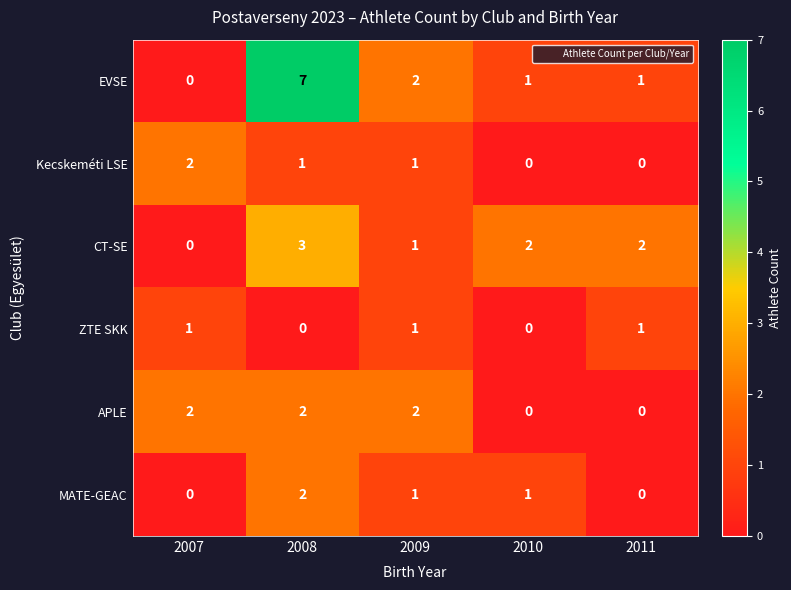

Reading right to left, transcribe all the data shown in this chart.

EVSE: 2011=1	2010=1	2009=2	2008=7	2007=0
Kecskeméti LSE: 2011=0	2010=0	2009=1	2008=1	2007=2
CT-SE: 2011=2	2010=2	2009=1	2008=3	2007=0
ZTE SKK: 2011=1	2010=0	2009=1	2008=0	2007=1
APLE: 2011=0	2010=0	2009=2	2008=2	2007=2
MATE-GEAC: 2011=0	2010=1	2009=1	2008=2	2007=0